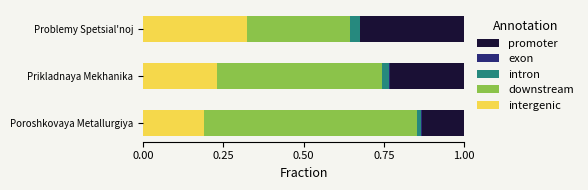

At which label does intergenic reach its peak?

Problemy Spetsial'noj